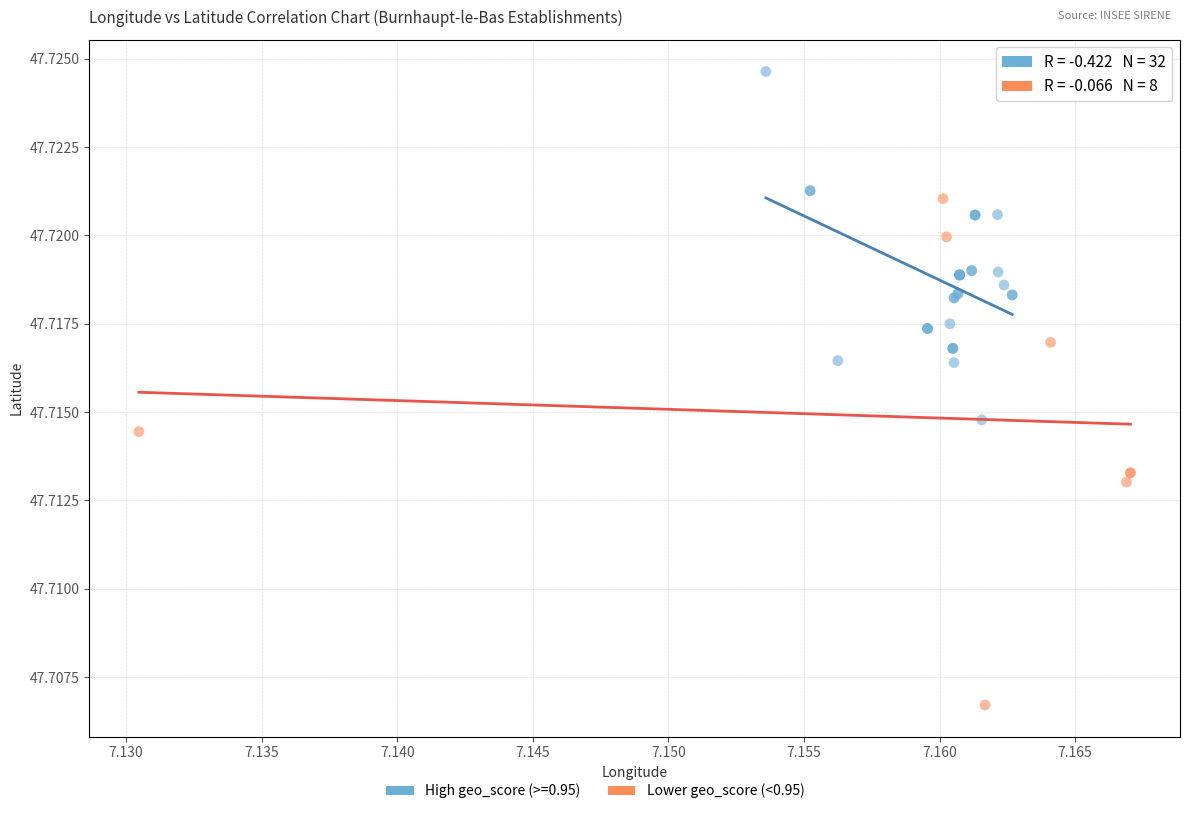

Which series has the largest Y range (max minus min)?

Lower geo_score (<0.95)